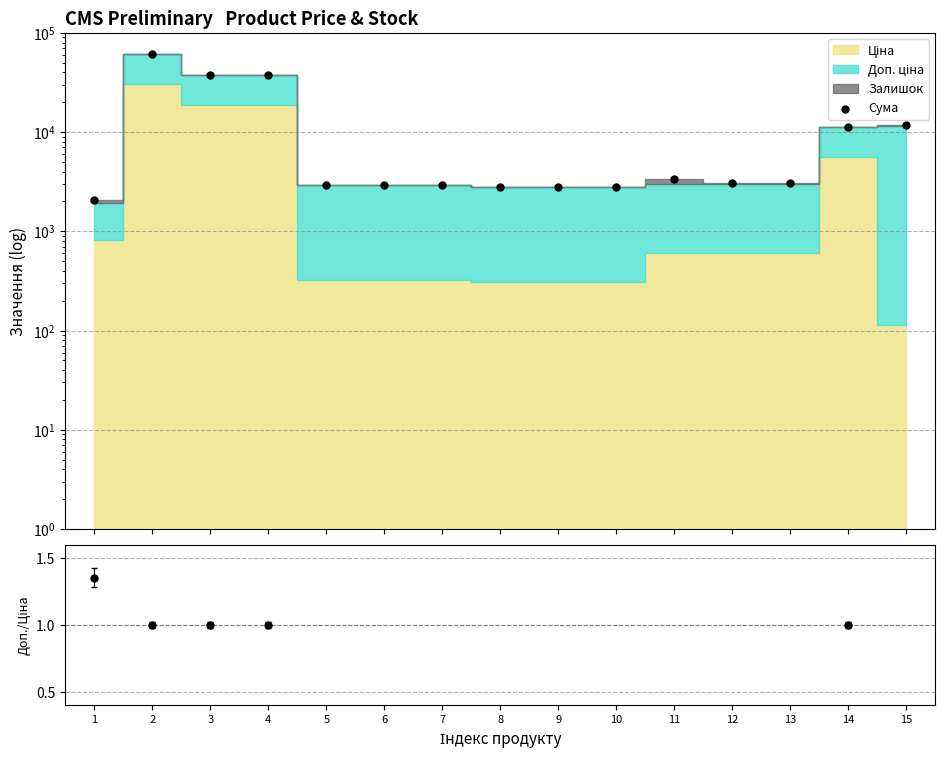

At which category is the sum across all series the highest?

2